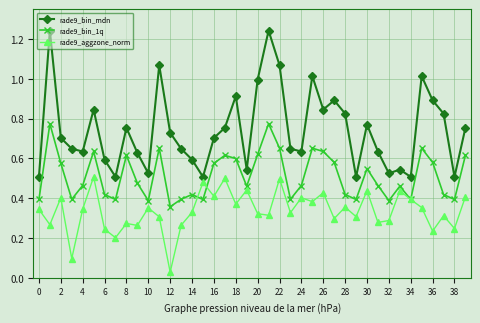

Which series has the largest total across all categories?

rade9_bin_mdn